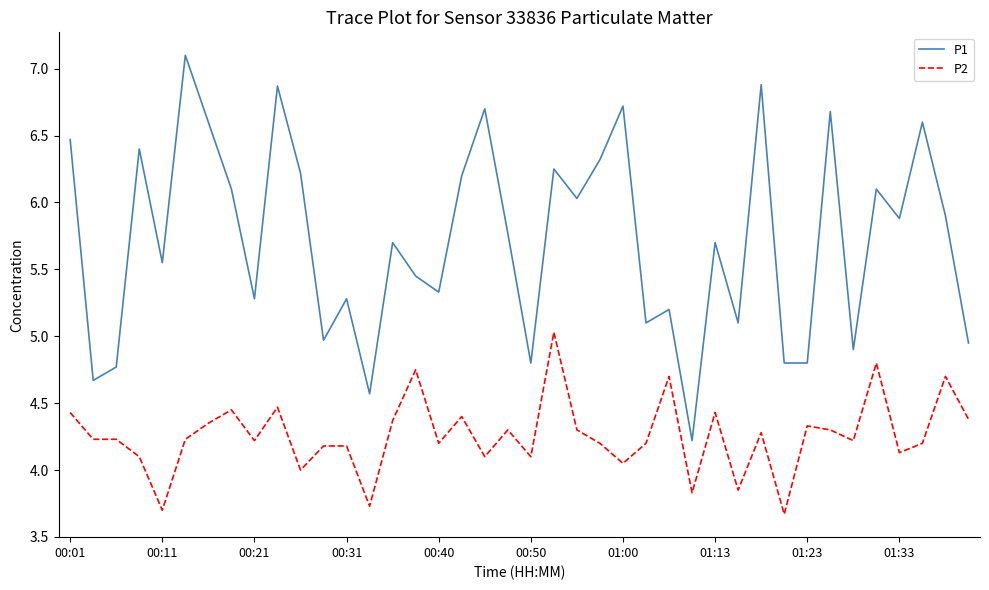

Rank the series by their maximum value, from lowest to highest.

P2, P1